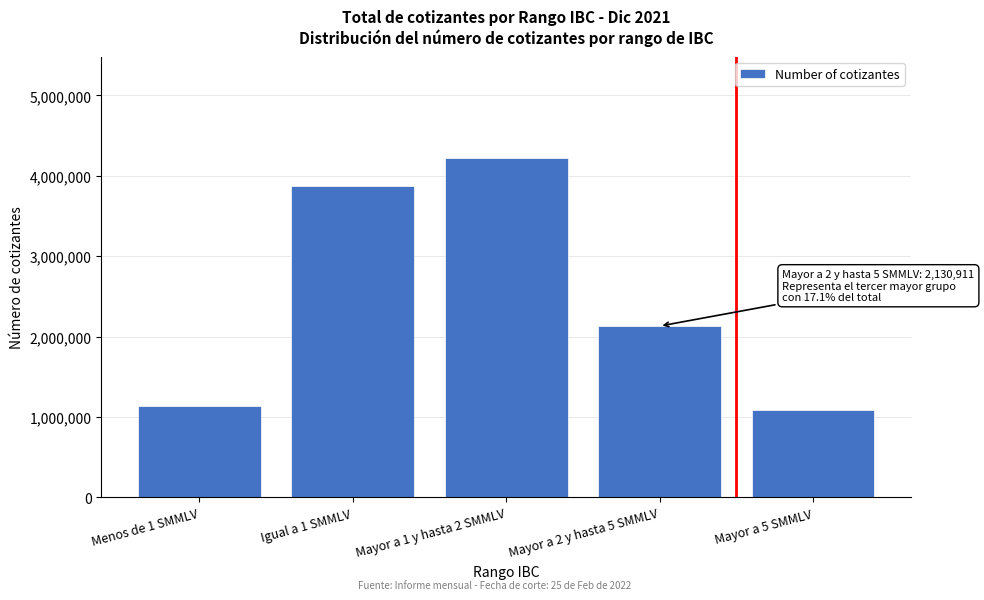

Reading right to left, what are all the values shown in this chart?

Mayor a 5 SMMLV=1083270	Mayor a 2 y hasta 5 SMMLV=2130911	Mayor a 1 y hasta 2 SMMLV=4218242	Igual a 1 SMMLV=3870762	Menos de 1 SMMLV=1131161